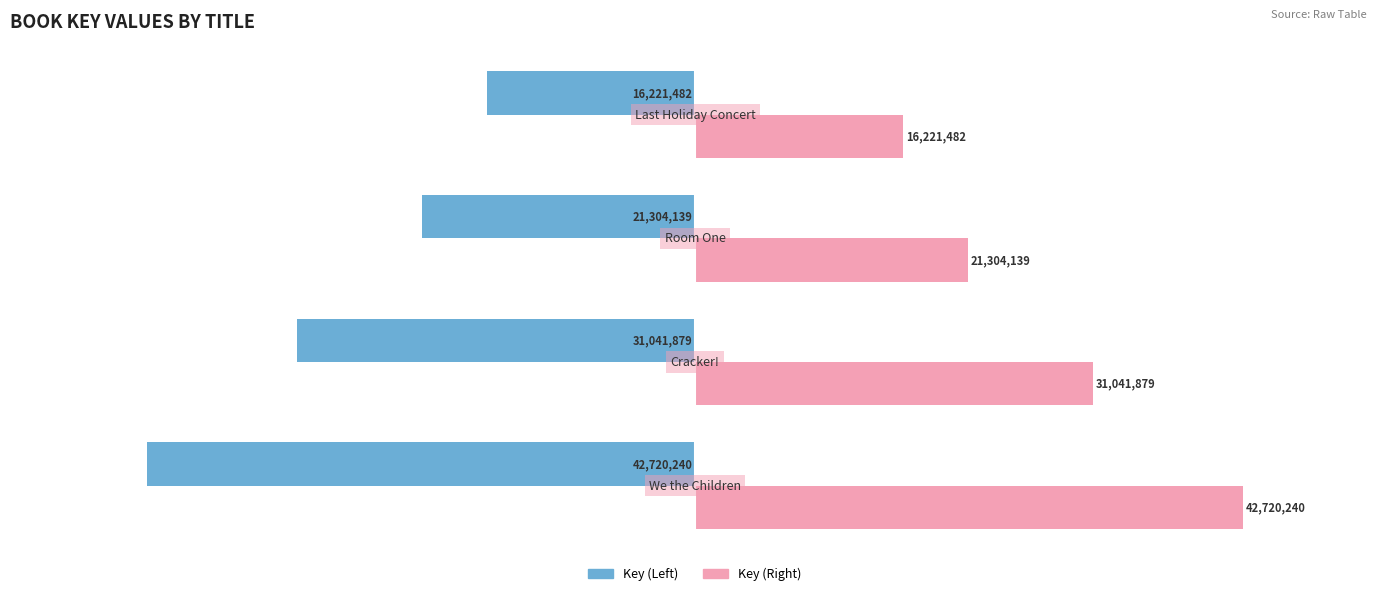

List the series in order of their peak value, highest first.

Key (Right), Key (Left)